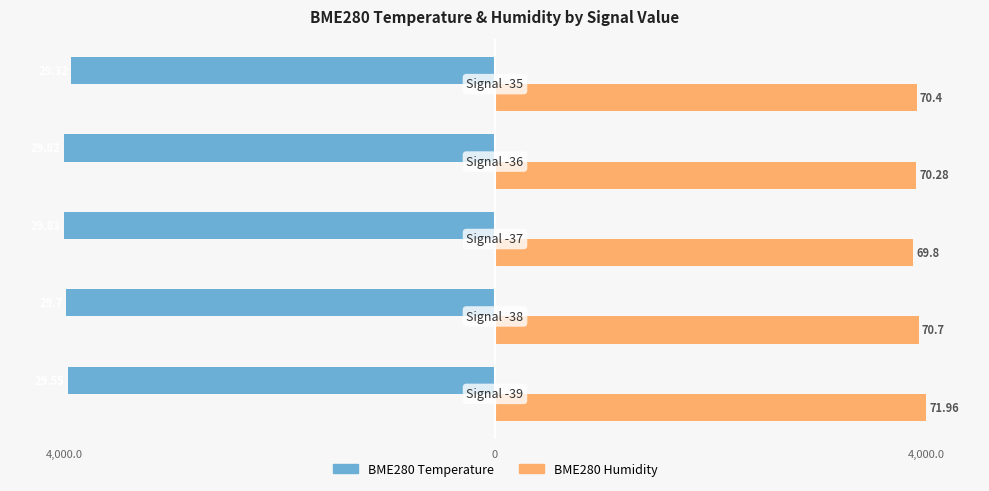

What are all the series names shown in the legend?

BME280 Temperature, BME280 Humidity